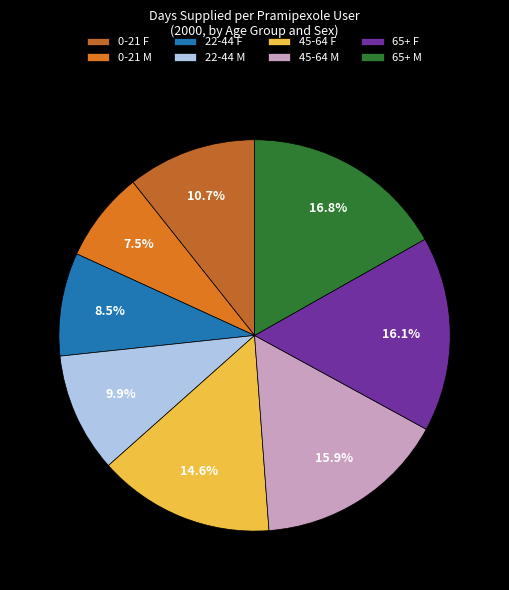

Does 45-64 M account for over 50% of the chart?

No